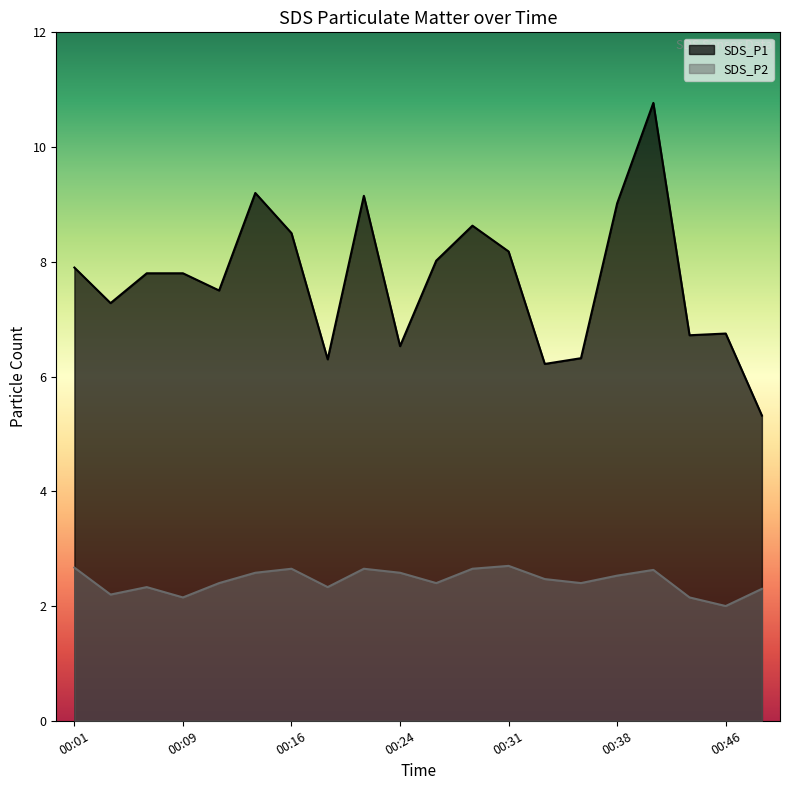

List the series in order of their overall mean, highest first.

SDS_P1, SDS_P2